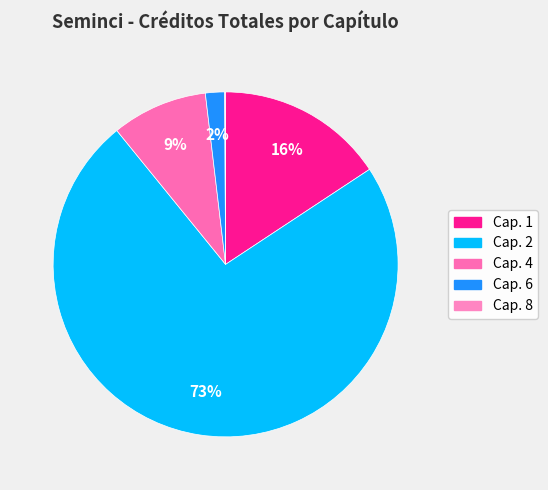

The Cap. 4 slice represents 9% of the pie. True or false?

True